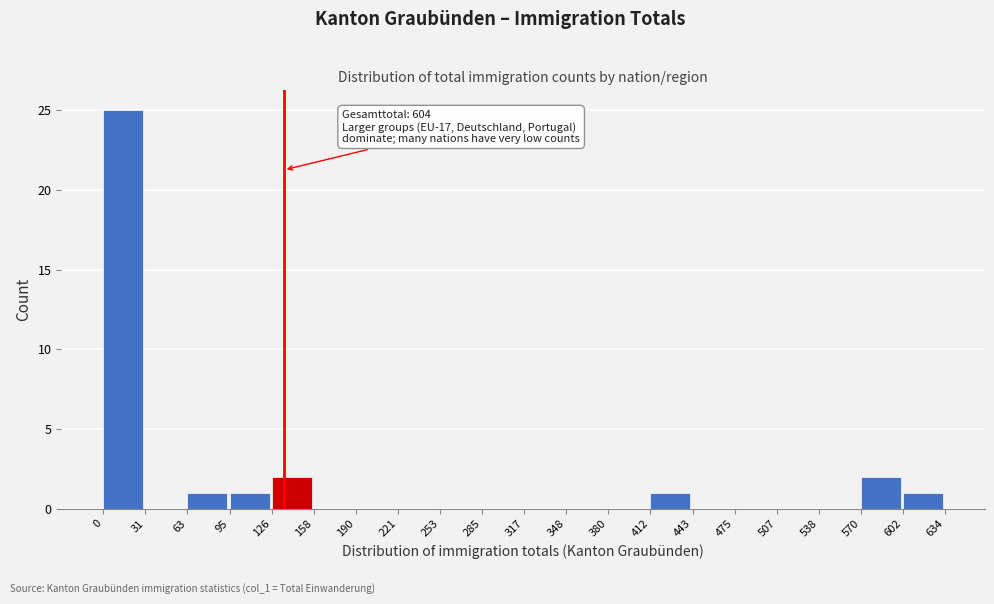

Which range on the x-axis has the tallest bar?

0 to 31